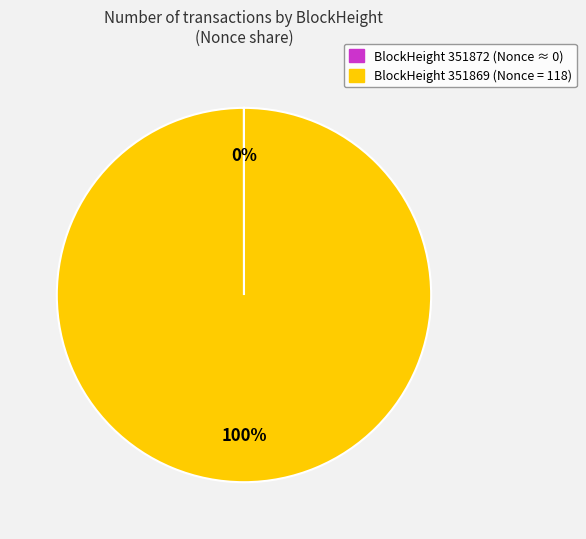

Is there any slice that represents more than half of the pie?

Yes